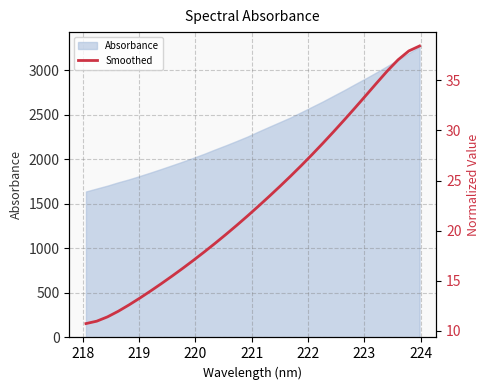

What is the highest value of the Absorbance series?

3265.7